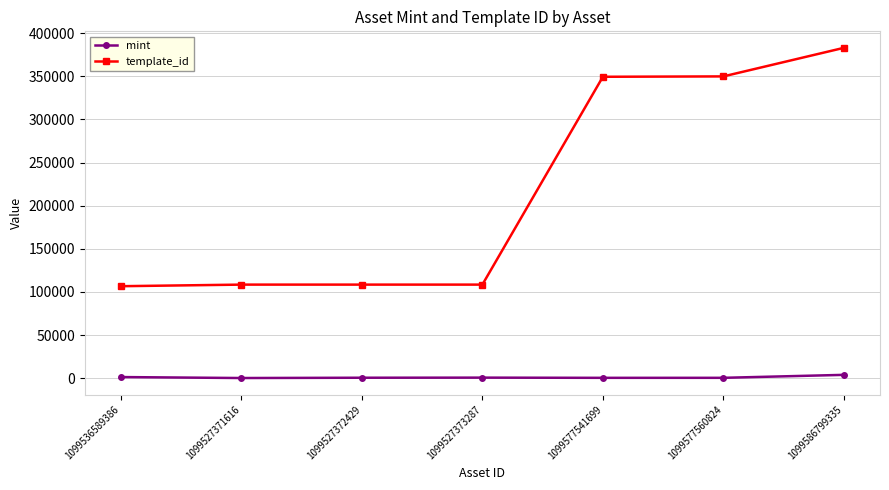

What is the difference between the maximum and minimum values in the template_id series?

276431